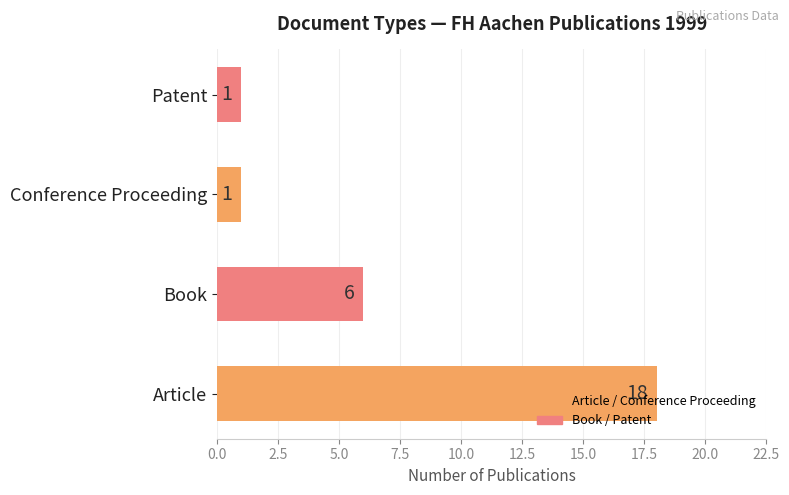

Count the number of categories in the chart.

4